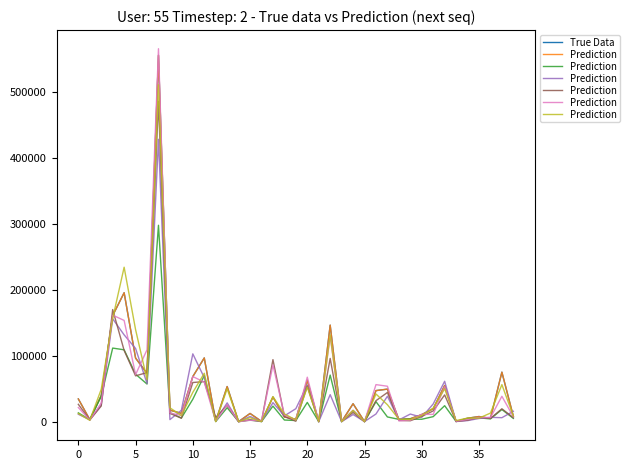

How many values in the True Data series are below 17422?

19